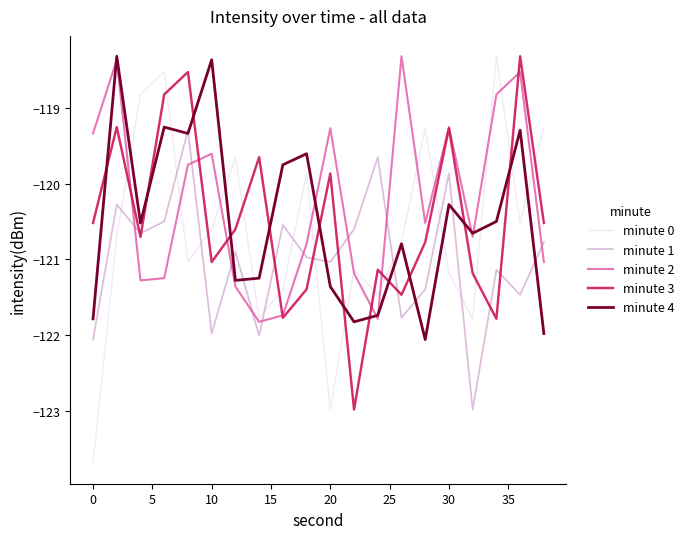

Which series has the largest range (max minus min)?

minute 0